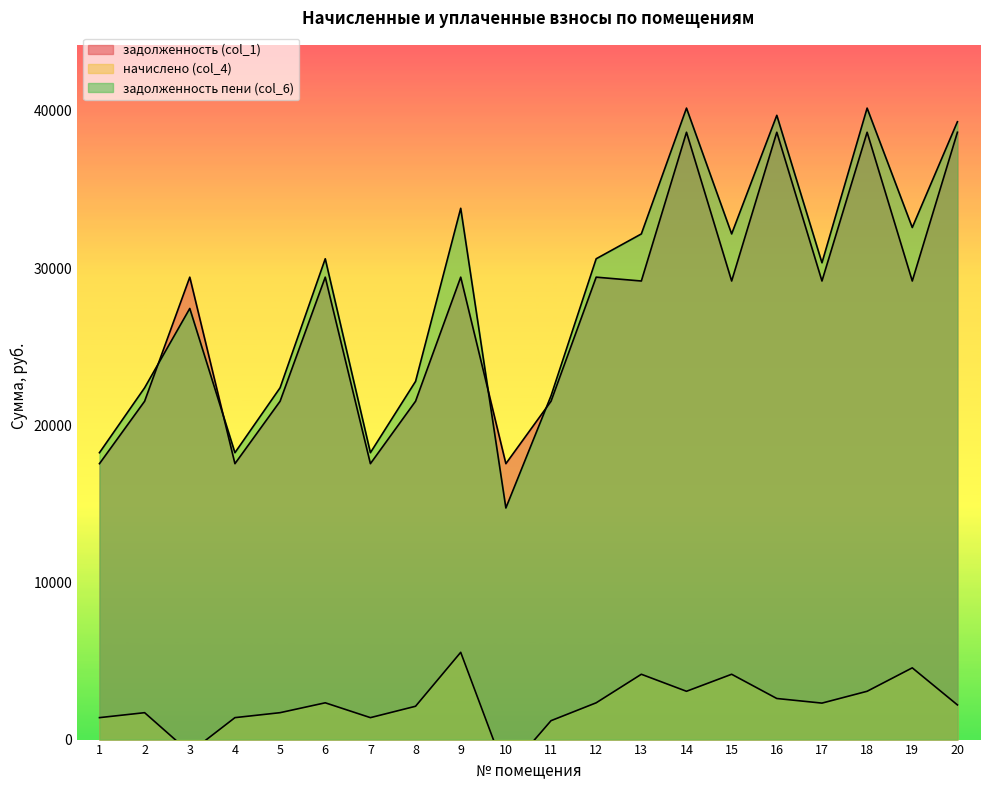

What is the value of the задолженность пени (col_6) point at the 15th from the left?

32173.5